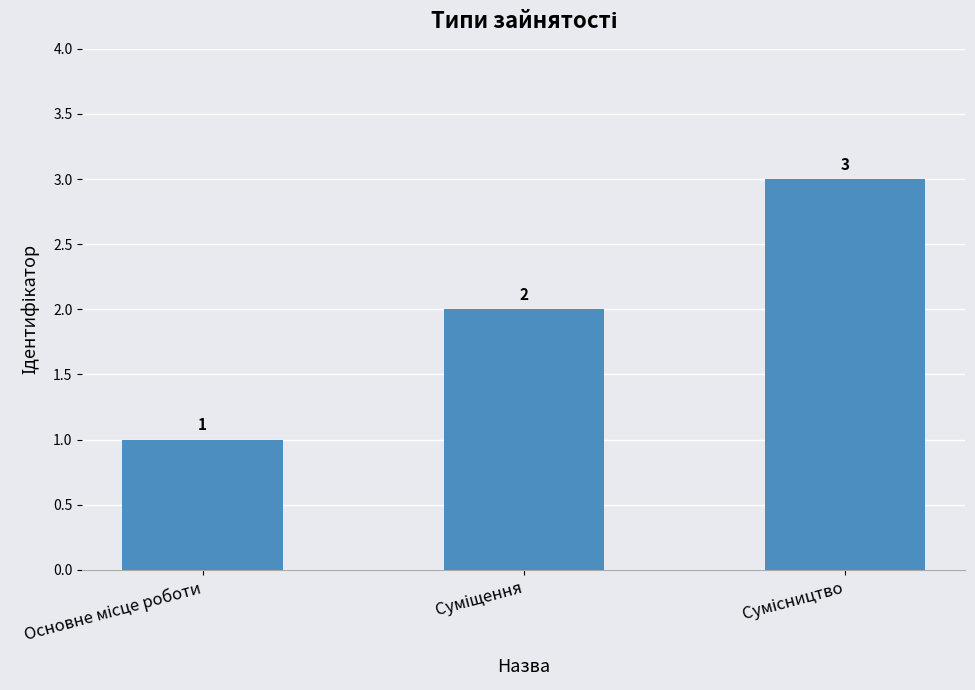

What is the maximum value shown in the chart?

3